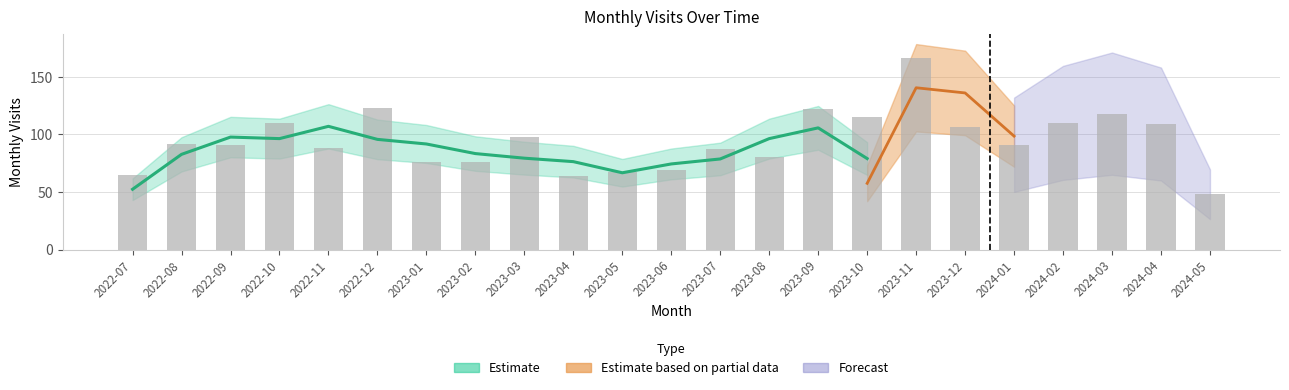

What is the value of the 4th bar from the left?

110